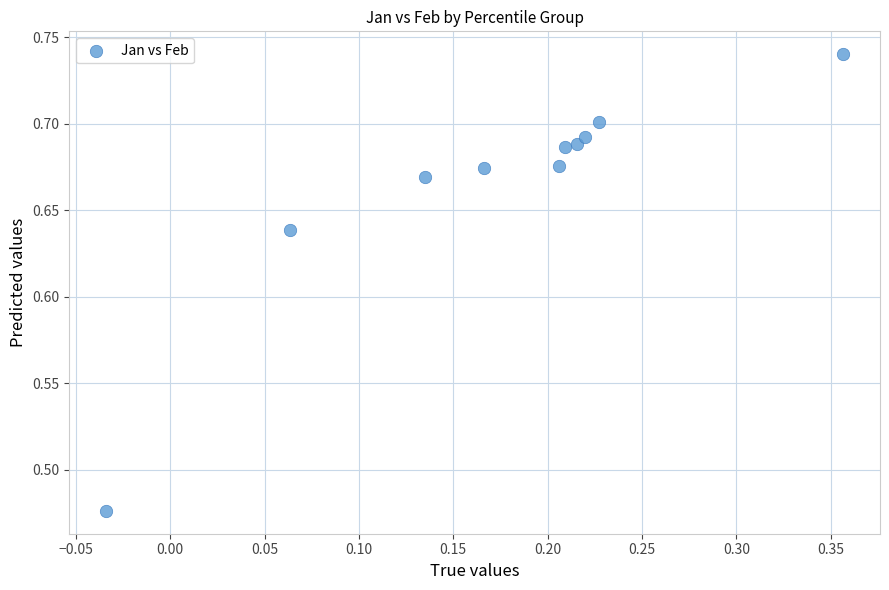

What is the range of X values (max minus min)?

0.4